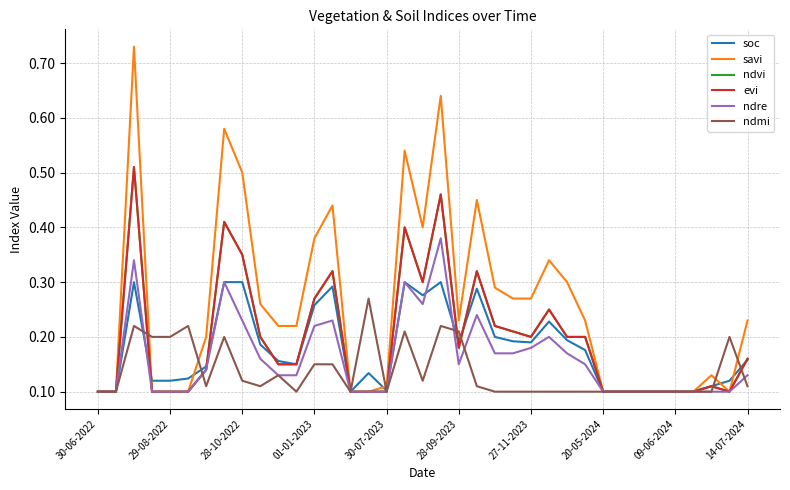

Reading right to left, extract all data points from this chart.

soc: 0.2	0.1	0.1	0.1	0.1	0.1	0.1	0.1	0.1	0.2	0.2	0.2	0.2	0.2	0.2	0.3	0.2	0.3	0.3	0.3	0.1	0.1	0.1	0.3	0.3	0.1	0.2	0.2	0.3	0.3	0.1	0.1	0.1	0.1	0.3	0.1	0.1
savi: 0.2	0.1	0.1	0.1	0.1	0.1	0.1	0.1	0.1	0.2	0.3	0.3	0.3	0.3	0.3	0.5	0.2	0.6	0.4	0.5	0.1	0.1	0.1	0.4	0.4	0.2	0.2	0.3	0.5	0.6	0.2	0.1	0.1	0.1	0.7	0.1	0.1
ndvi: 0.2	0.1	0.1	0.1	0.1	0.1	0.1	0.1	0.1	0.2	0.2	0.2	0.2	0.2	0.2	0.3	0.2	0.5	0.3	0.4	0.1	0.1	0.1	0.3	0.3	0.1	0.1	0.2	0.3	0.4	0.1	0.1	0.1	0.1	0.5	0.1	0.1
evi: 0.2	0.1	0.1	0.1	0.1	0.1	0.1	0.1	0.1	0.2	0.2	0.2	0.2	0.2	0.2	0.3	0.2	0.5	0.3	0.4	0.1	0.1	0.1	0.3	0.3	0.1	0.1	0.2	0.3	0.4	0.1	0.1	0.1	0.1	0.5	0.1	0.1
ndre: 0.1	0.1	0.1	0.1	0.1	0.1	0.1	0.1	0.1	0.1	0.2	0.2	0.2	0.2	0.2	0.2	0.1	0.4	0.3	0.3	0.1	0.1	0.1	0.2	0.2	0.1	0.1	0.2	0.2	0.3	0.1	0.1	0.1	0.1	0.3	0.1	0.1
ndmi: 0.1	0.2	0.1	0.1	0.1	0.1	0.1	0.1	0.1	0.1	0.1	0.1	0.1	0.1	0.1	0.1	0.2	0.2	0.1	0.2	0.1	0.3	0.1	0.1	0.1	0.1	0.1	0.1	0.1	0.2	0.1	0.2	0.2	0.2	0.2	0.1	0.1